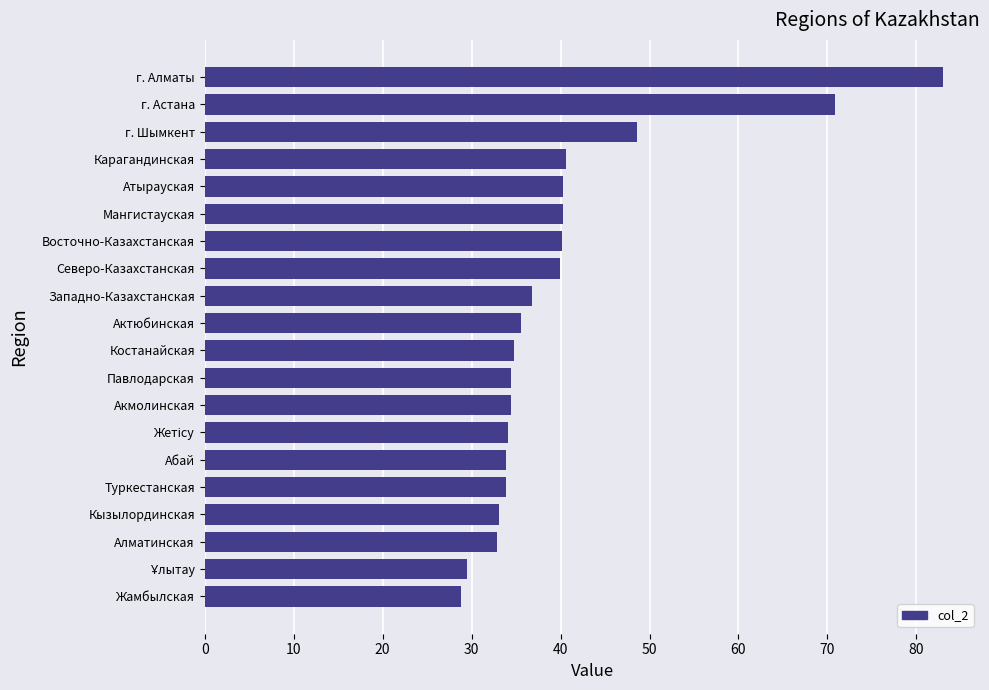

What is the smallest value displayed?

28.8